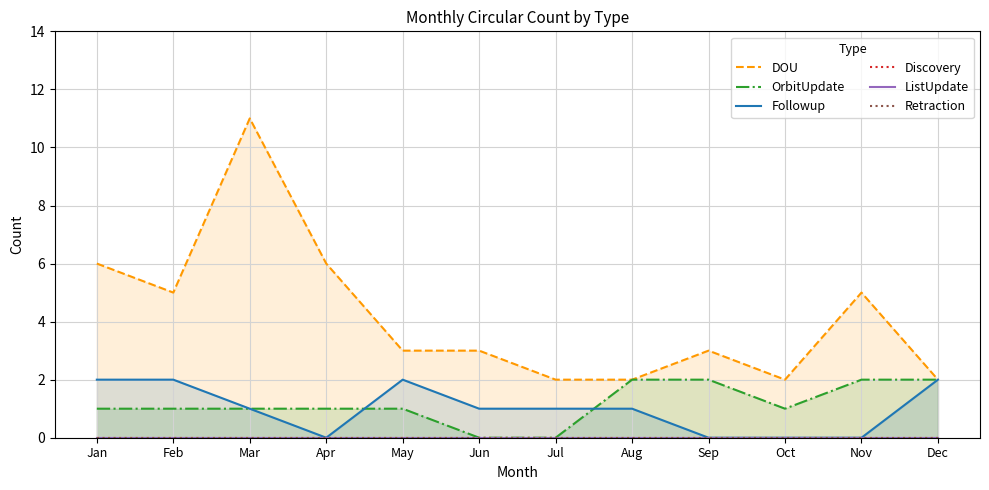

What is the greatest value displayed?

11